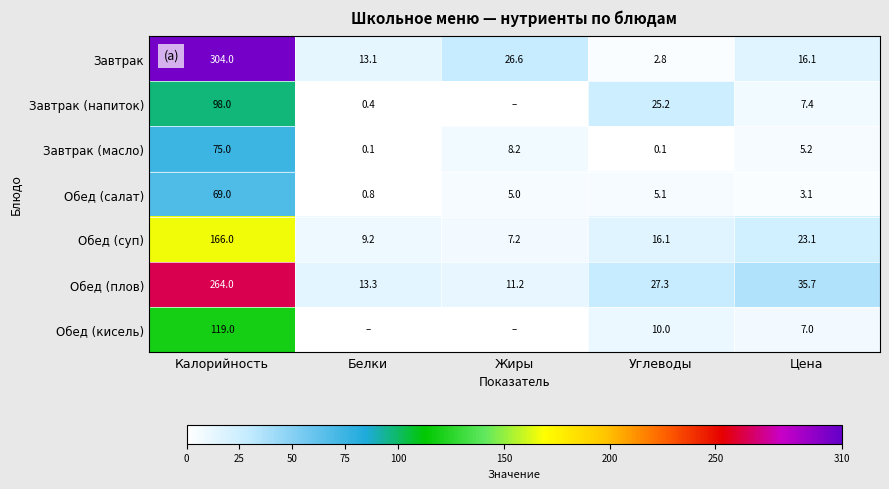

The value of Завтрак at Калорийность is 304.0. True or false?

True